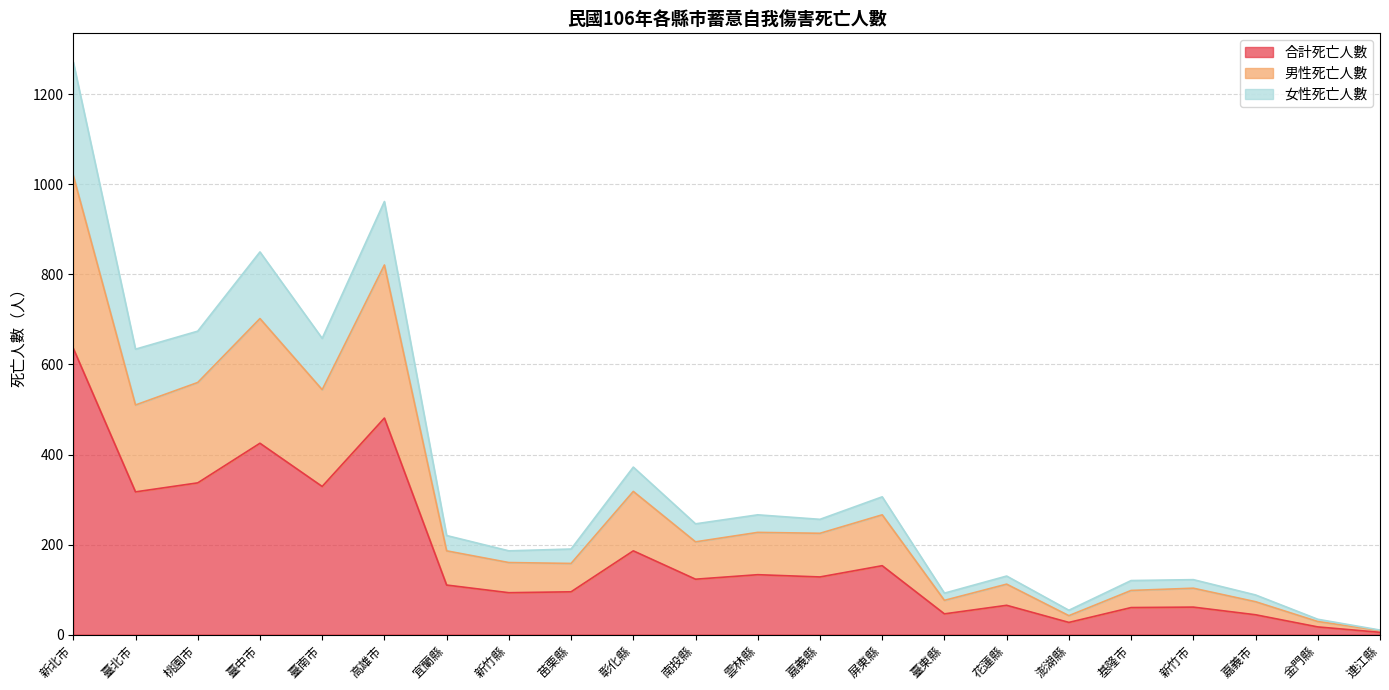

Does the chart have visible grid lines?

Yes